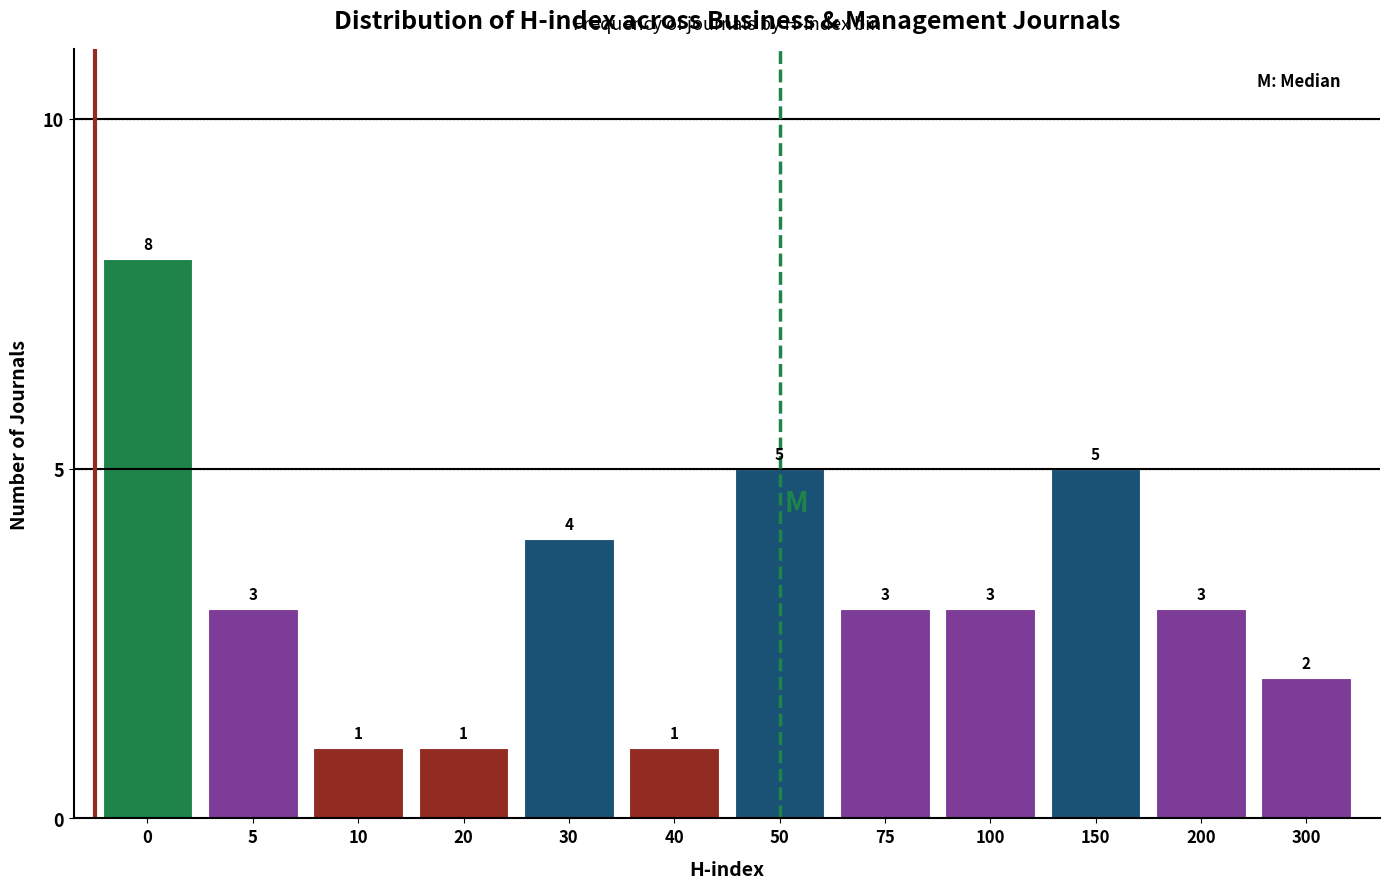

Reading left to right, what are all the values shown in this chart?

8	3	1	1	4	1	5	3	3	5	3	2